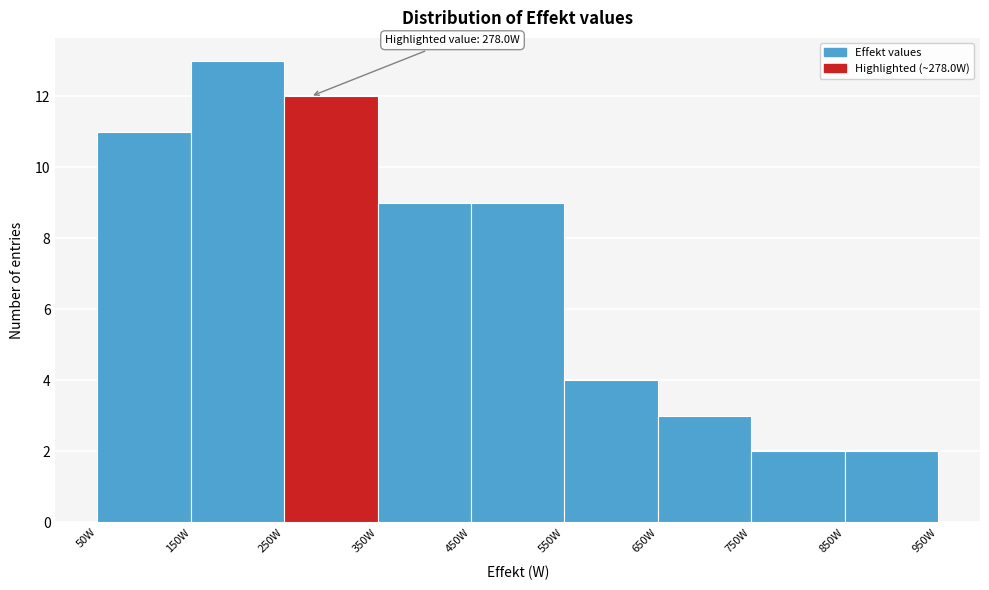

Which range on the x-axis has the tallest bar?

150 to 250